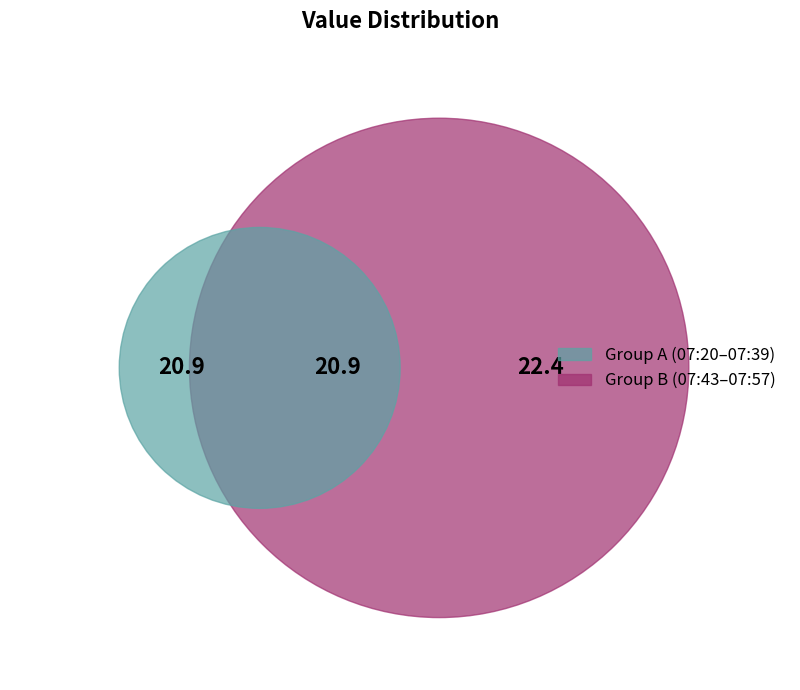

Is it true that 2023-11-05T07:53:07.386Z is 13% of the pie?

True